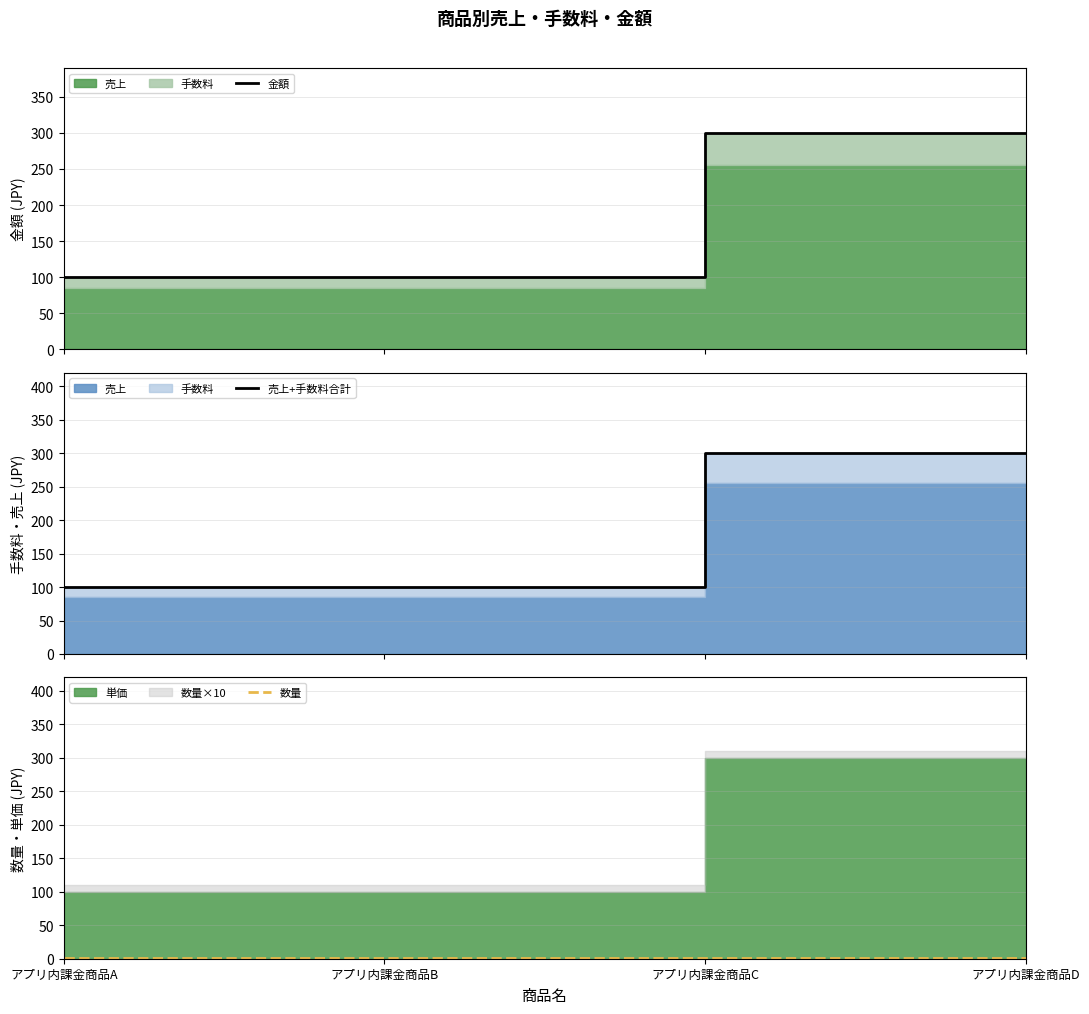

Between アプリ内課金商品B and アプリ内課金商品D, which series saw the biggest shift?

金額